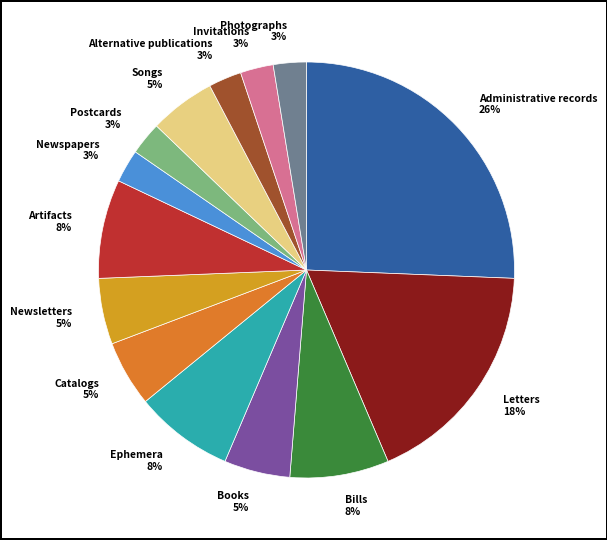

Which has a higher value, Letters or Newspapers?

Letters